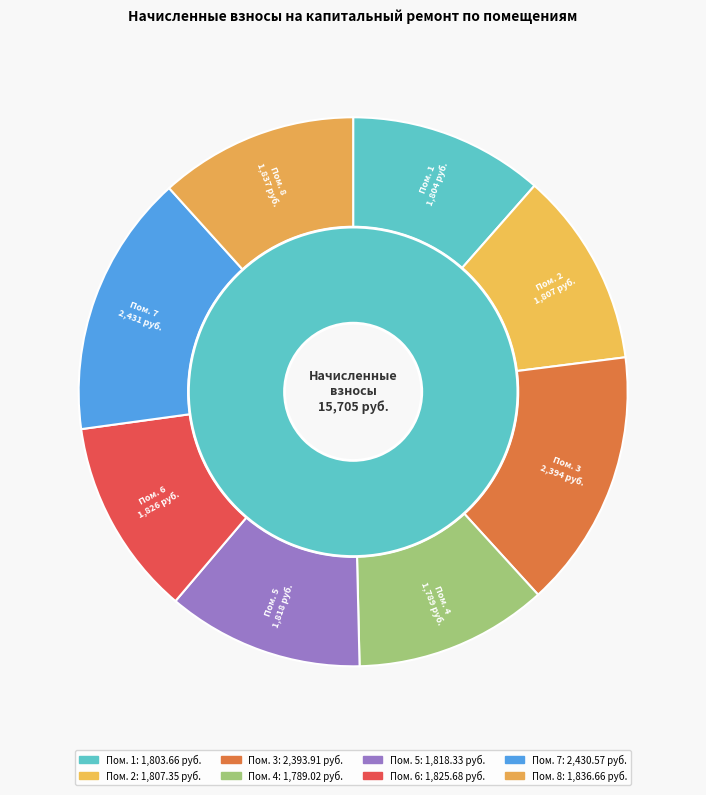

Is it true that 7 is 15% of the pie?

True